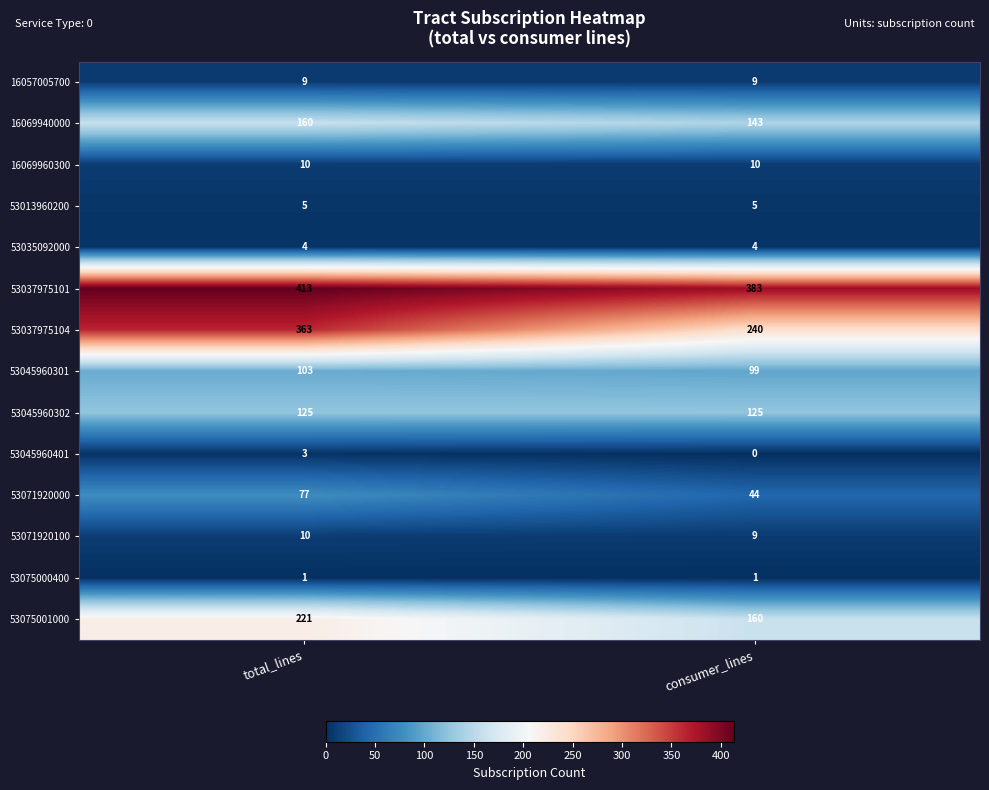

What is the sum of the 16069940000 values at consumer_lines and total_lines?

303